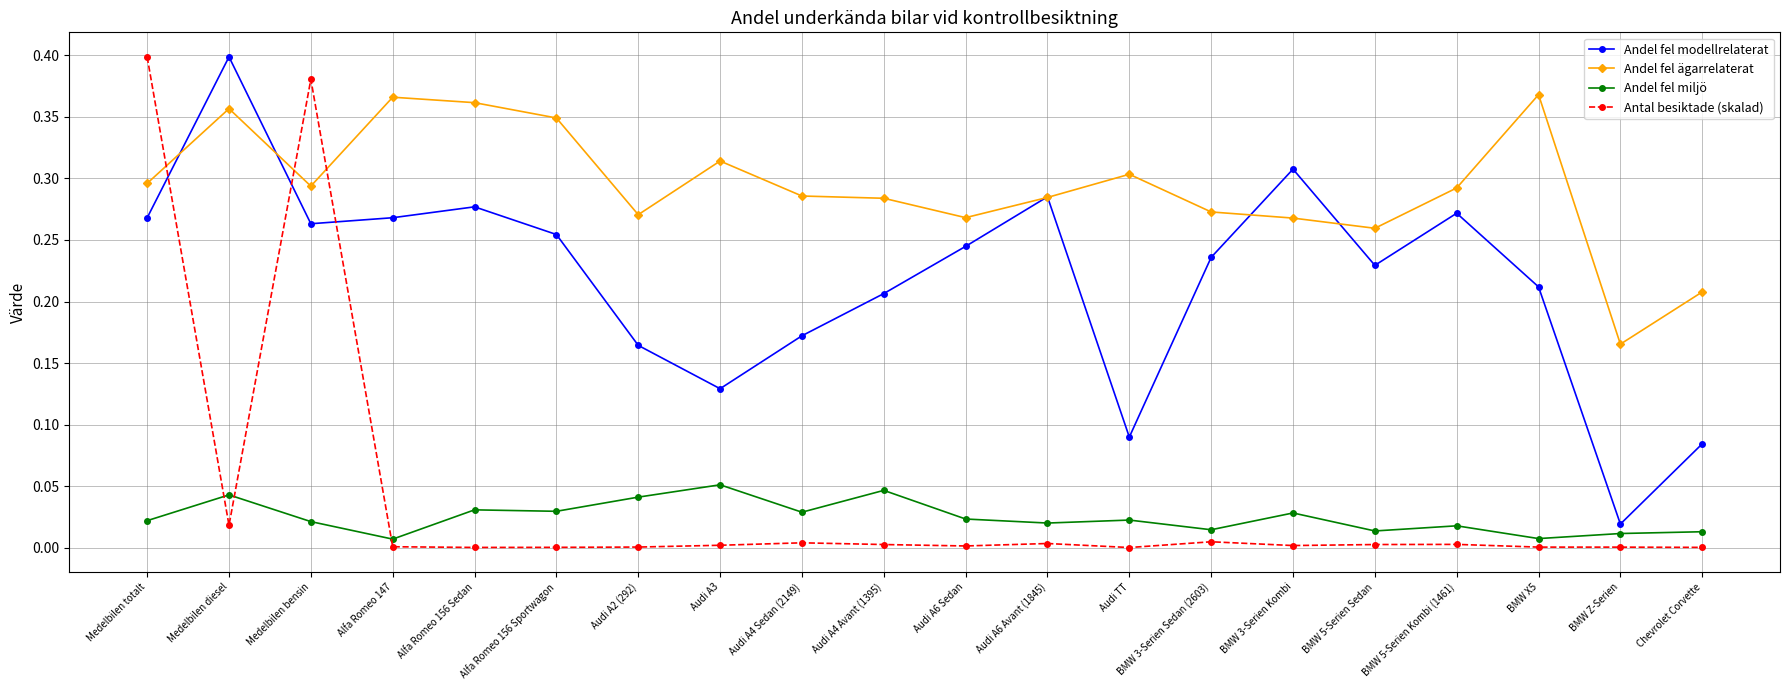

Which series ends up on top after the final intersection of Andel fel ägarrelaterat and Andel fel modellrelaterat?

Andel fel ägarrelaterat